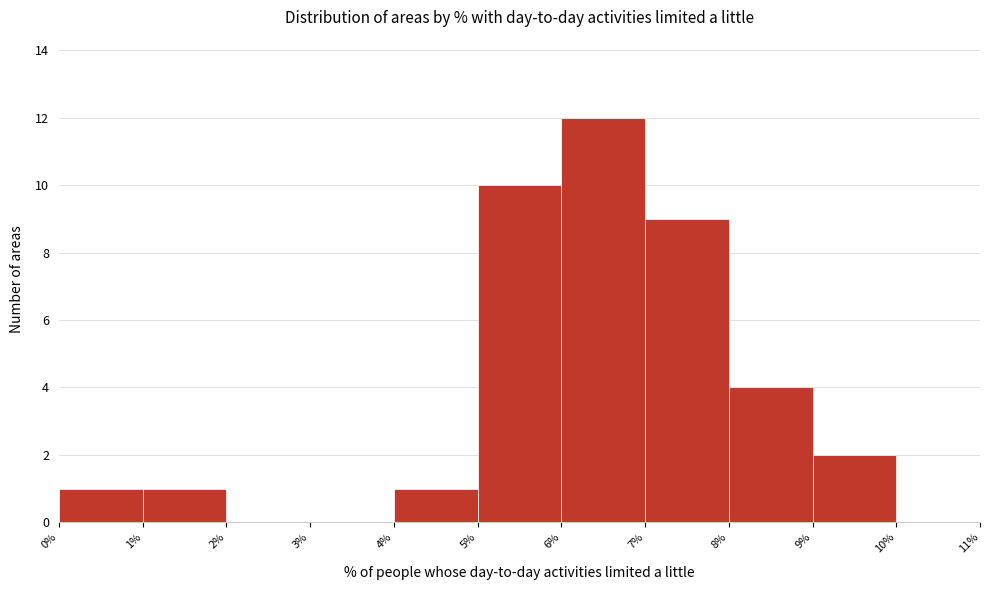

Which range on the x-axis has the tallest bar?

6% to 7%